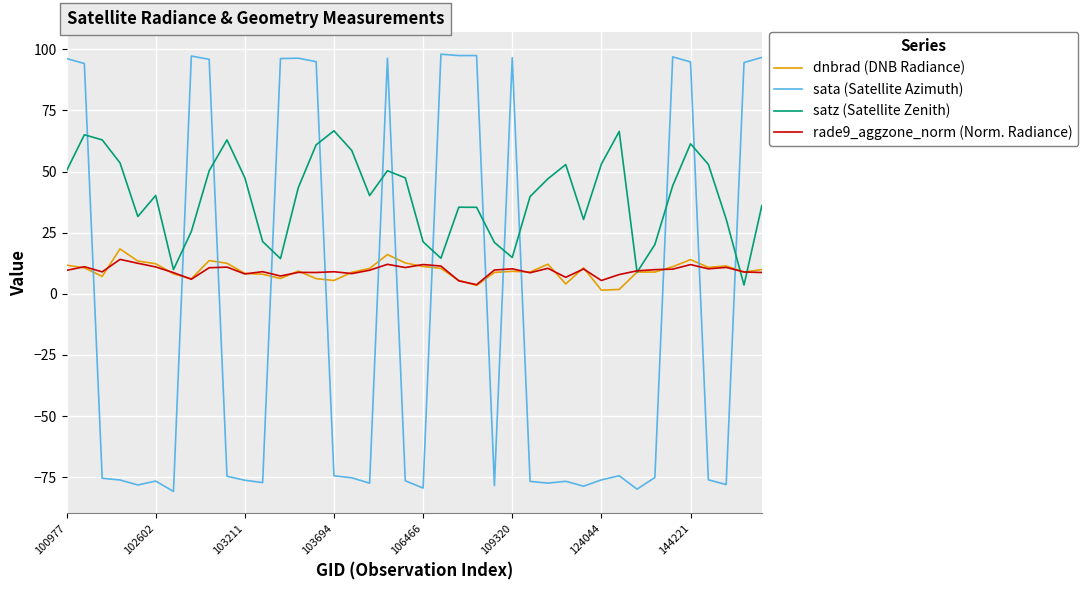

Which series has the widest spread of values?

sata (Satellite Azimuth)